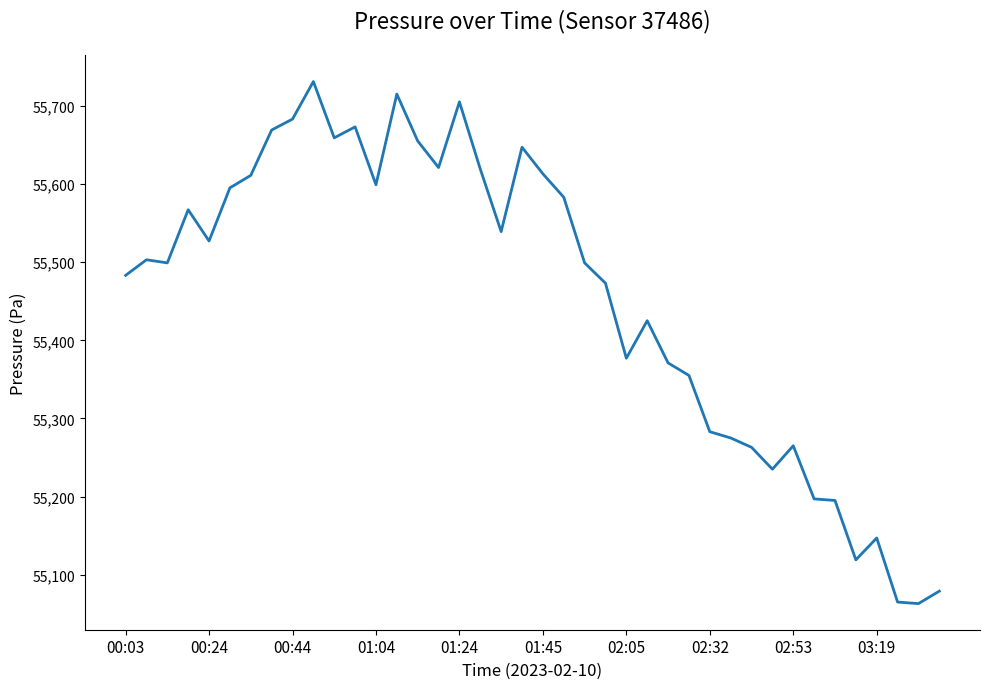

What is the difference between the maximum and minimum values?

668.6